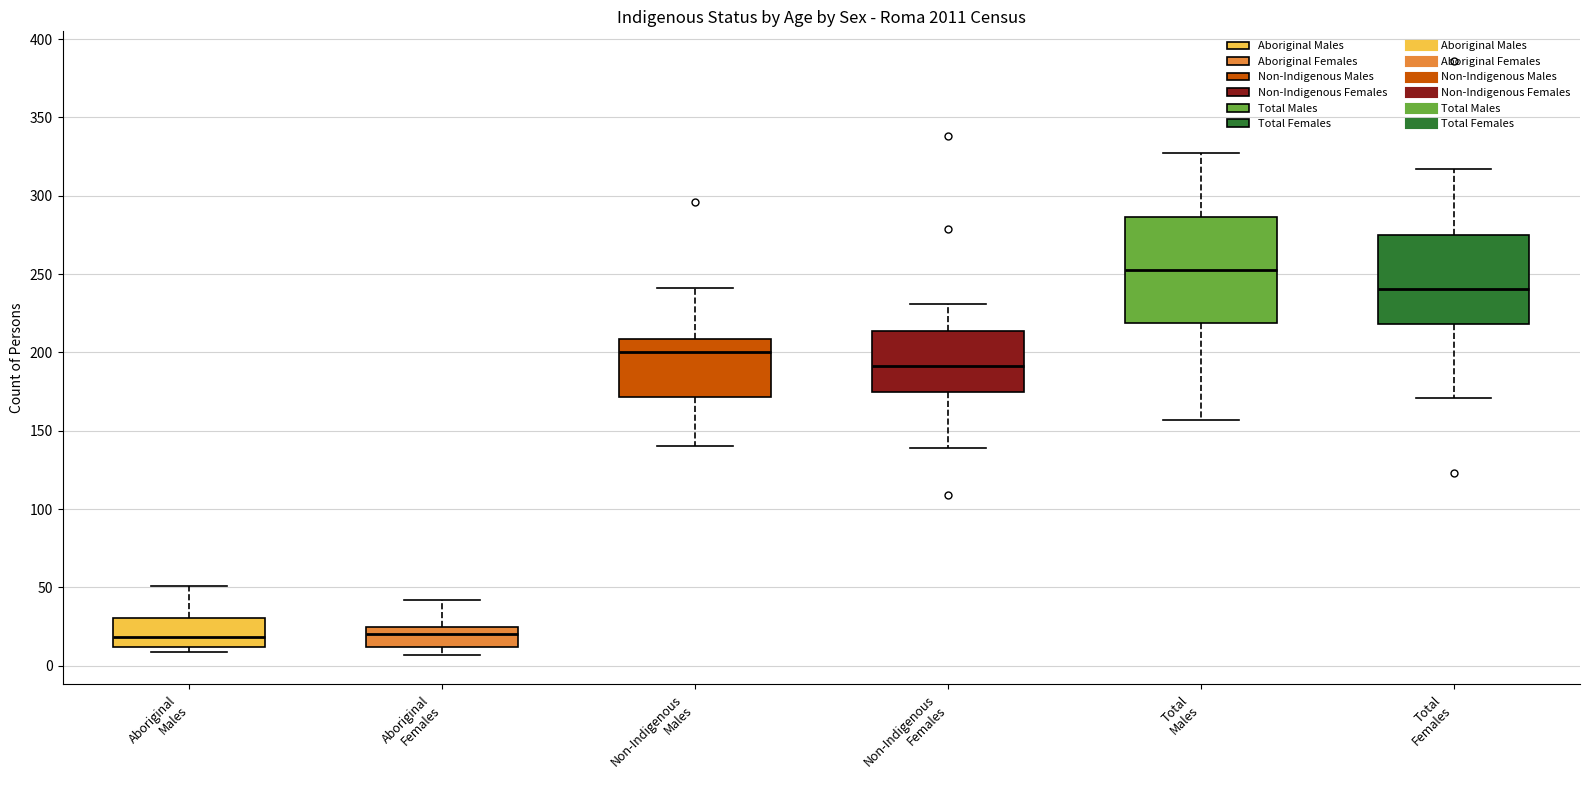

Which box's median line is the highest?

Total Males